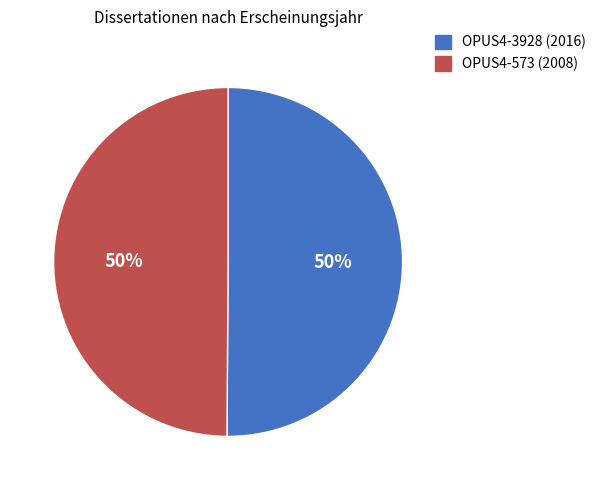

Combined, do OPUS4-573 (2008) and OPUS4-3928 (2016) account for over 50%?

Yes